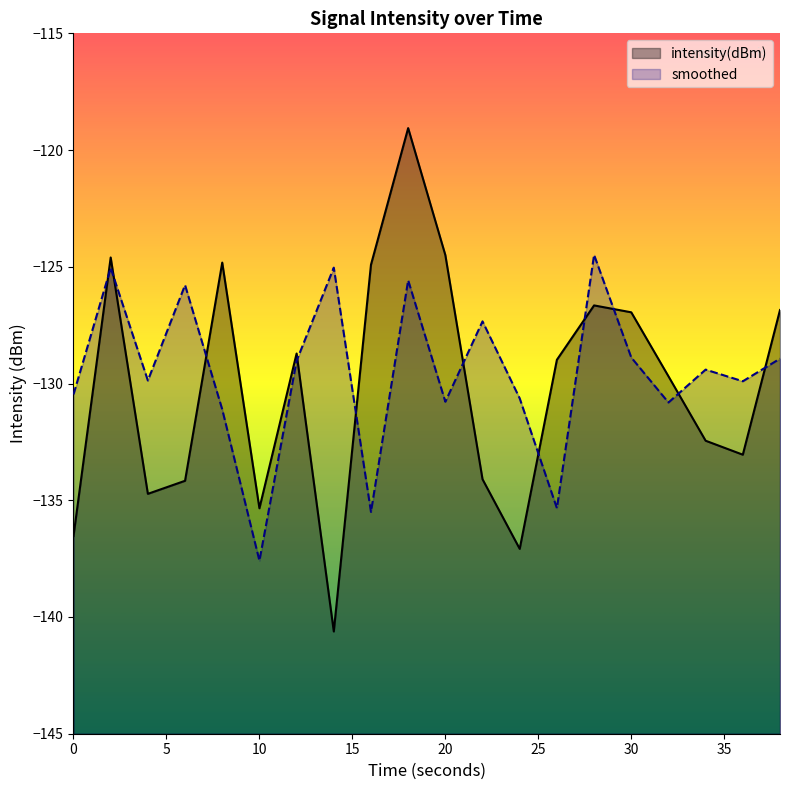

What is the total value across all series at 38?

-255.8